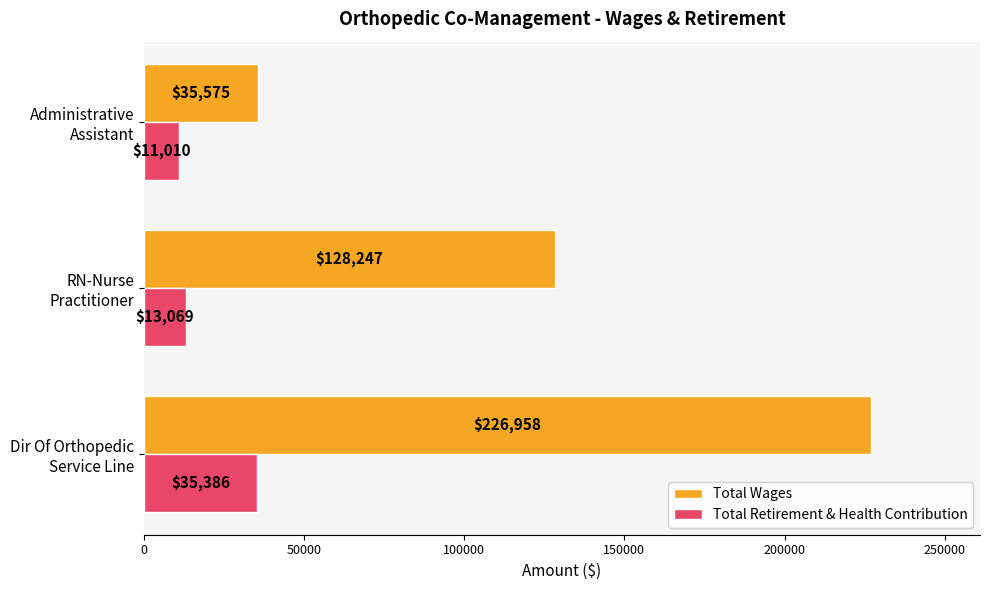

Which series has the largest total across all categories?

Total Wages